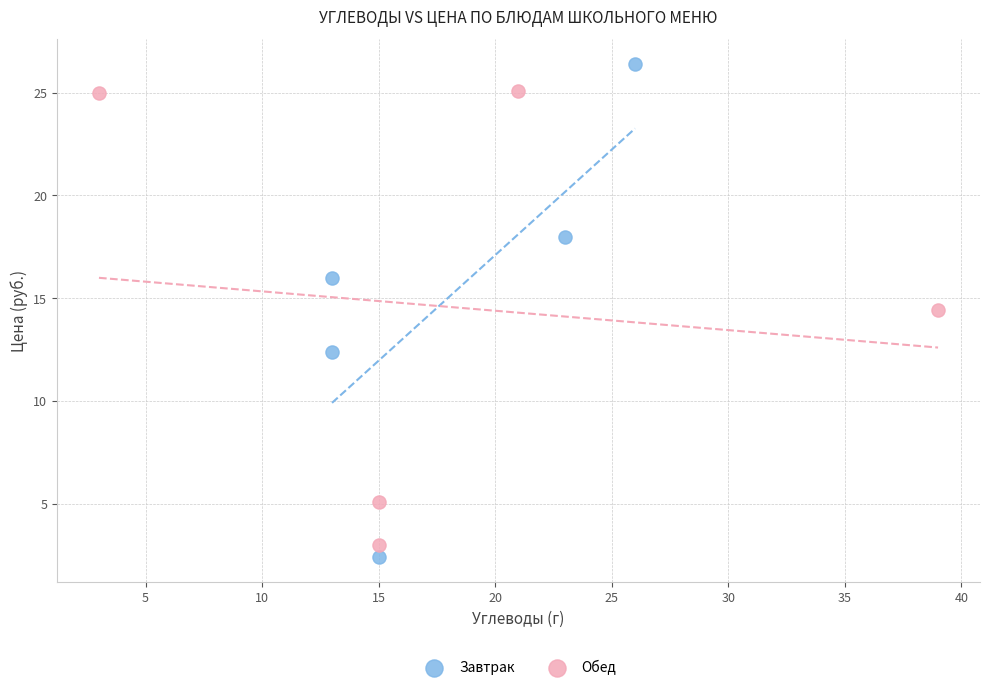

Which series has the largest Y range (max minus min)?

Завтрак